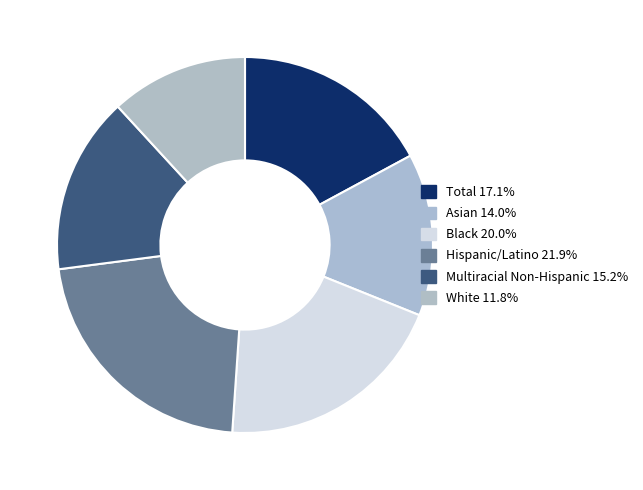

Is there any slice that represents more than half of the pie?

No